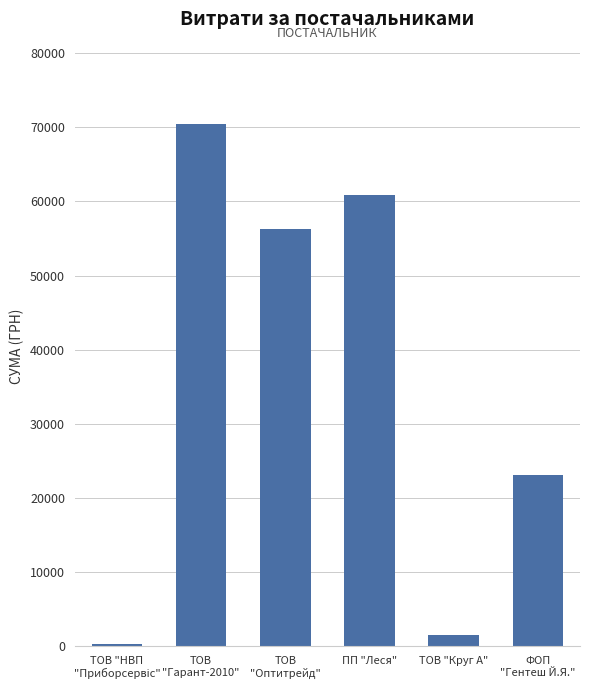

Which has a higher value, ПП "Леся" or ФОП
"Гентеш Й.Я."?

ПП "Леся"